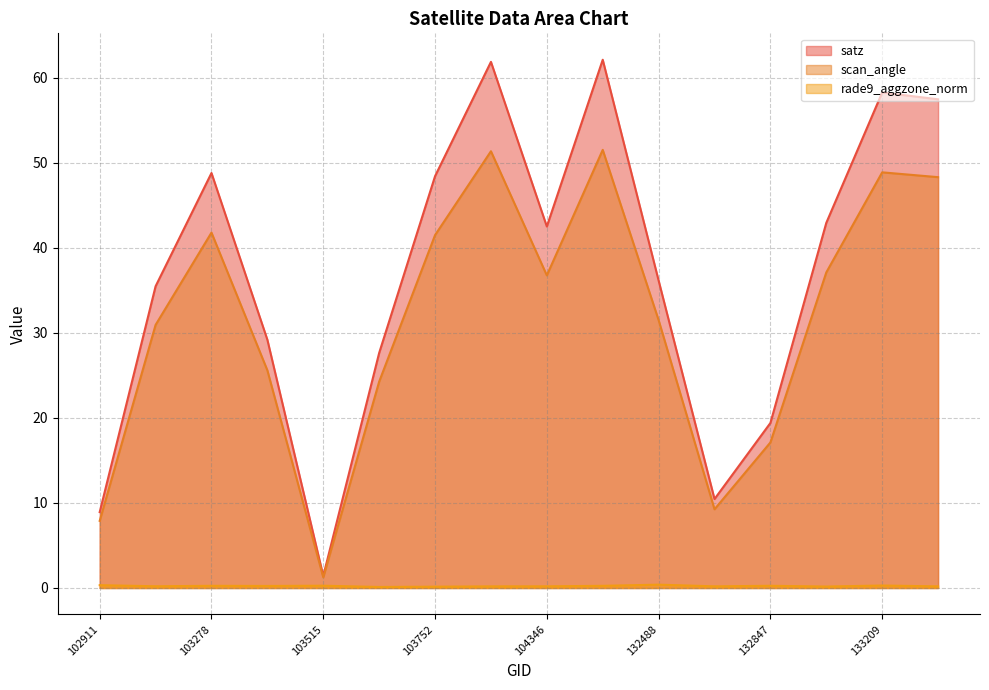

How many lines are shown in the chart?

3